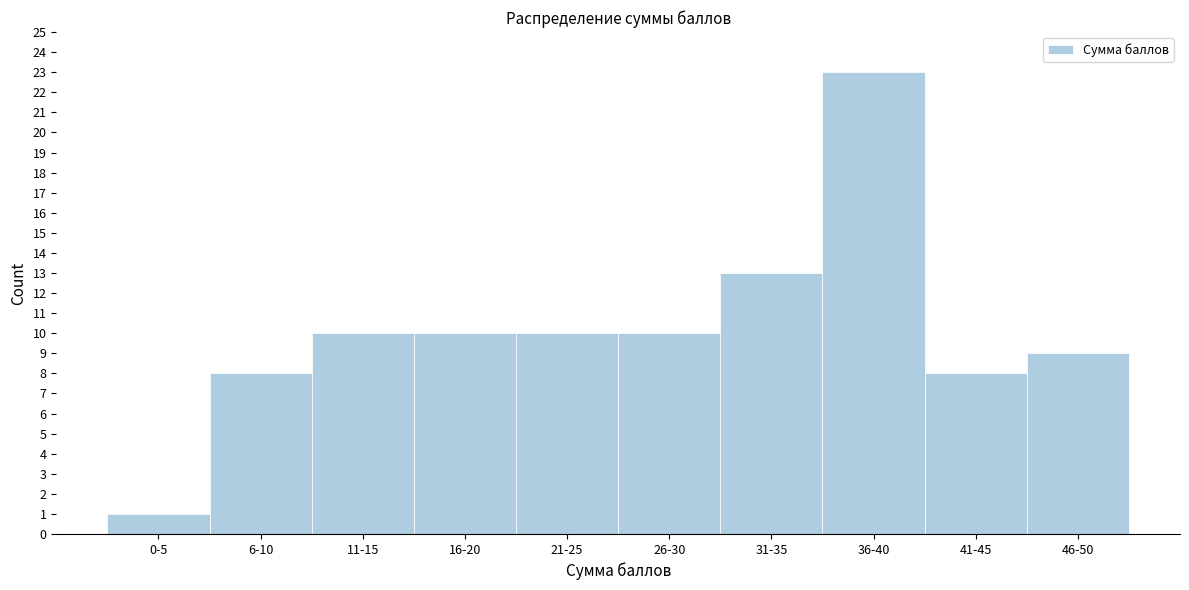

Reading left to right, what are all the values shown in this chart?

0-5=1	6-10=8	11-15=10	16-20=10	21-25=10	26-30=10	31-35=13	36-40=23	41-45=8	46-50=9